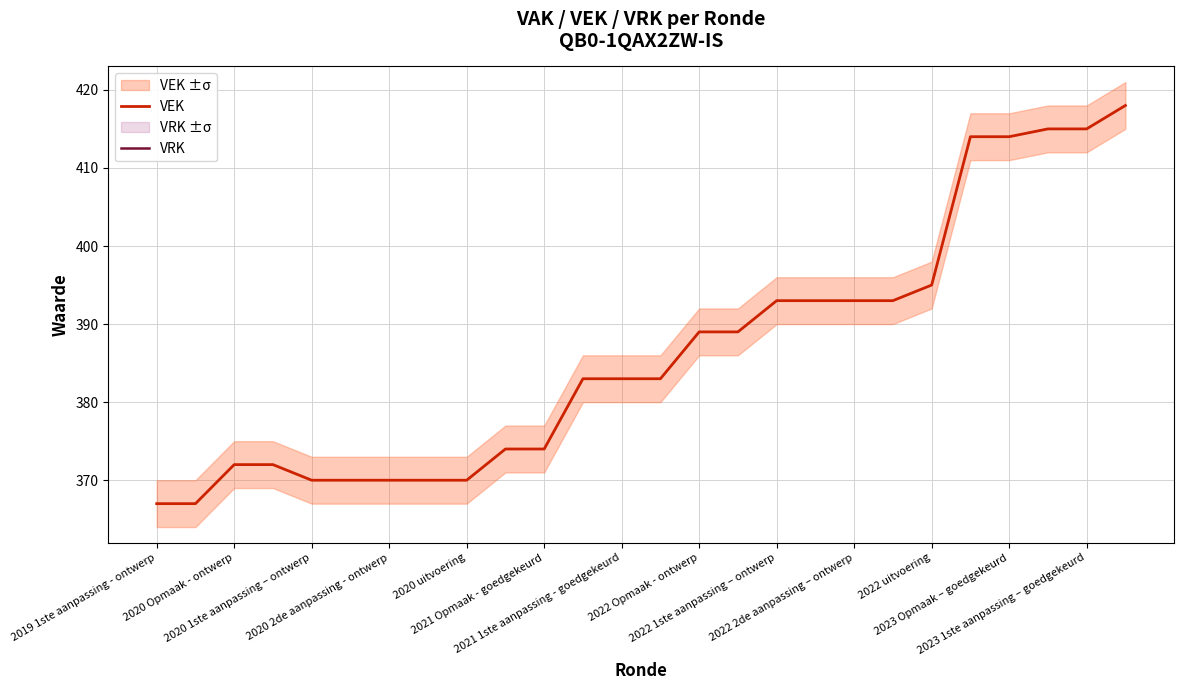

Does the chart have visible grid lines?

Yes